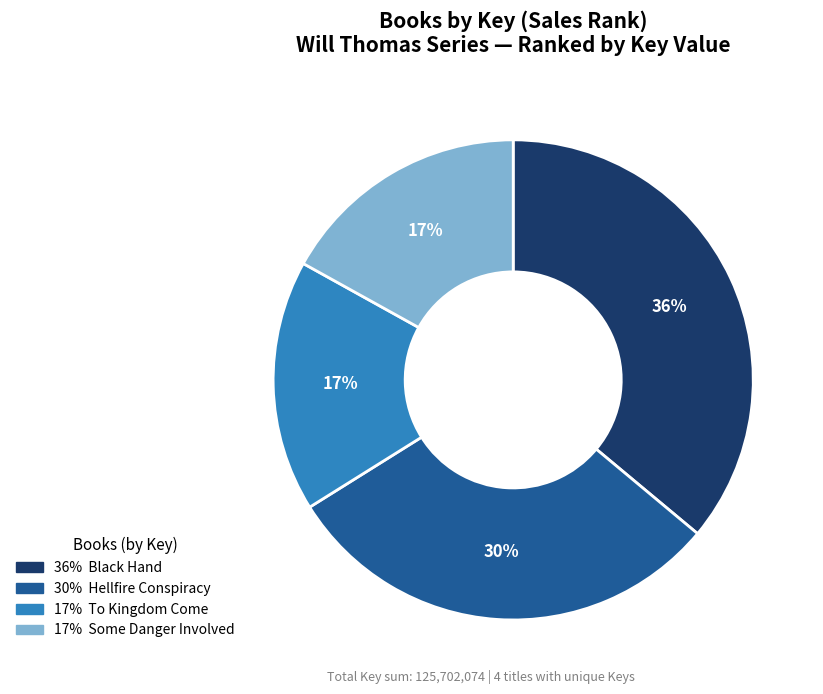

To the nearest percent, what is the average slice percentage?

25%